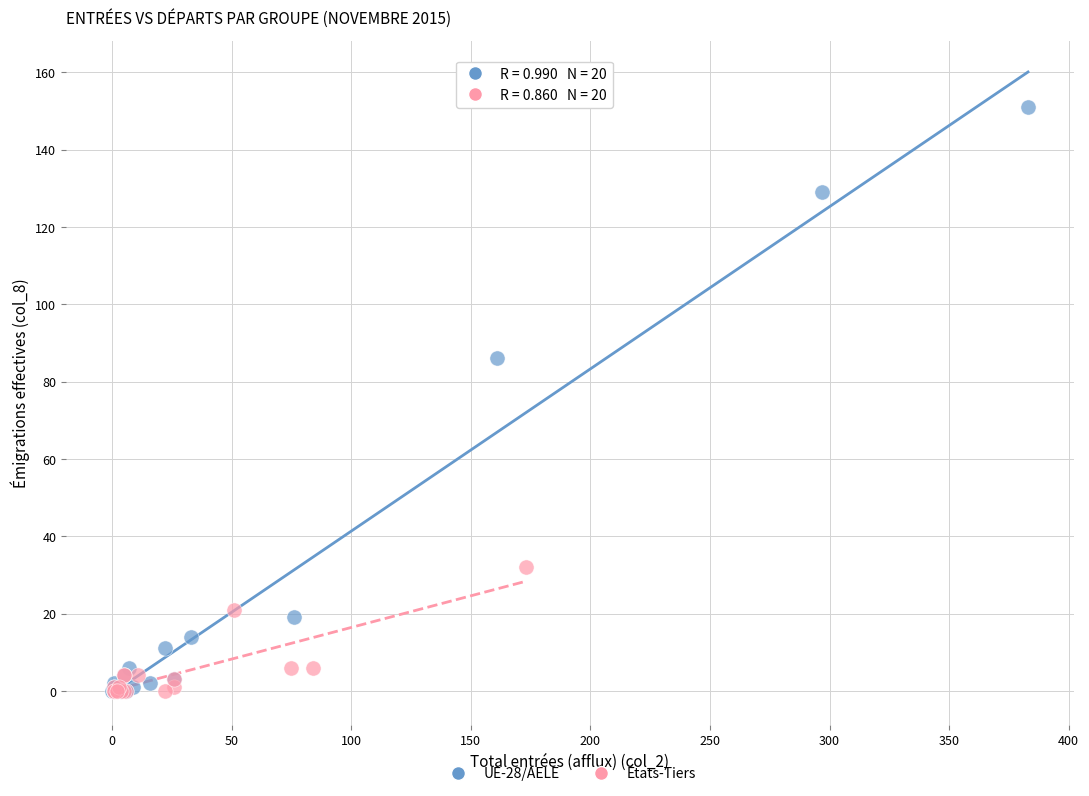

What are all the series names shown in the legend?

UE-28/AELE, États-Tiers